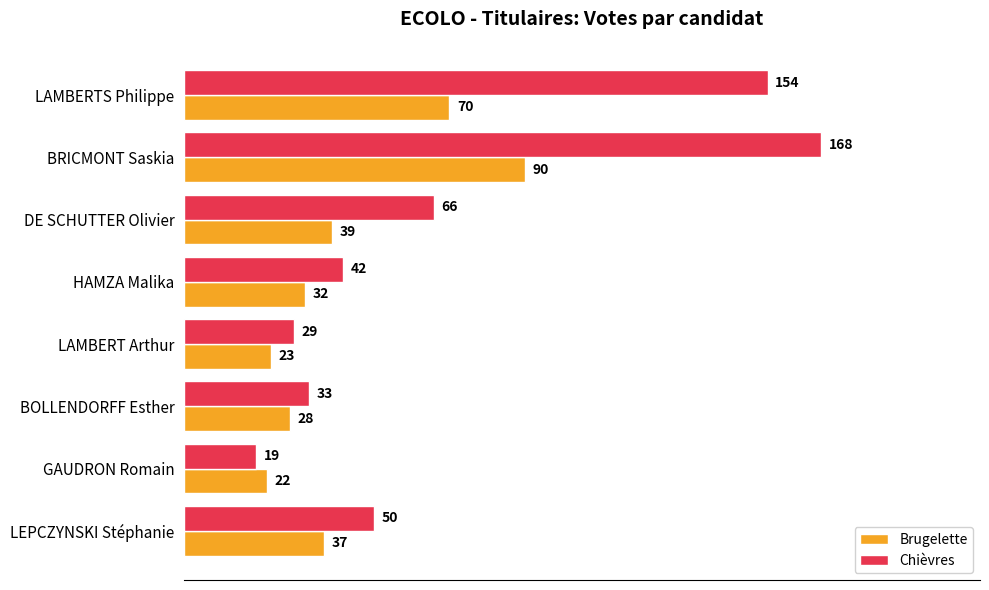

What is the difference between the maximum and minimum values in the Chièvres series?

149